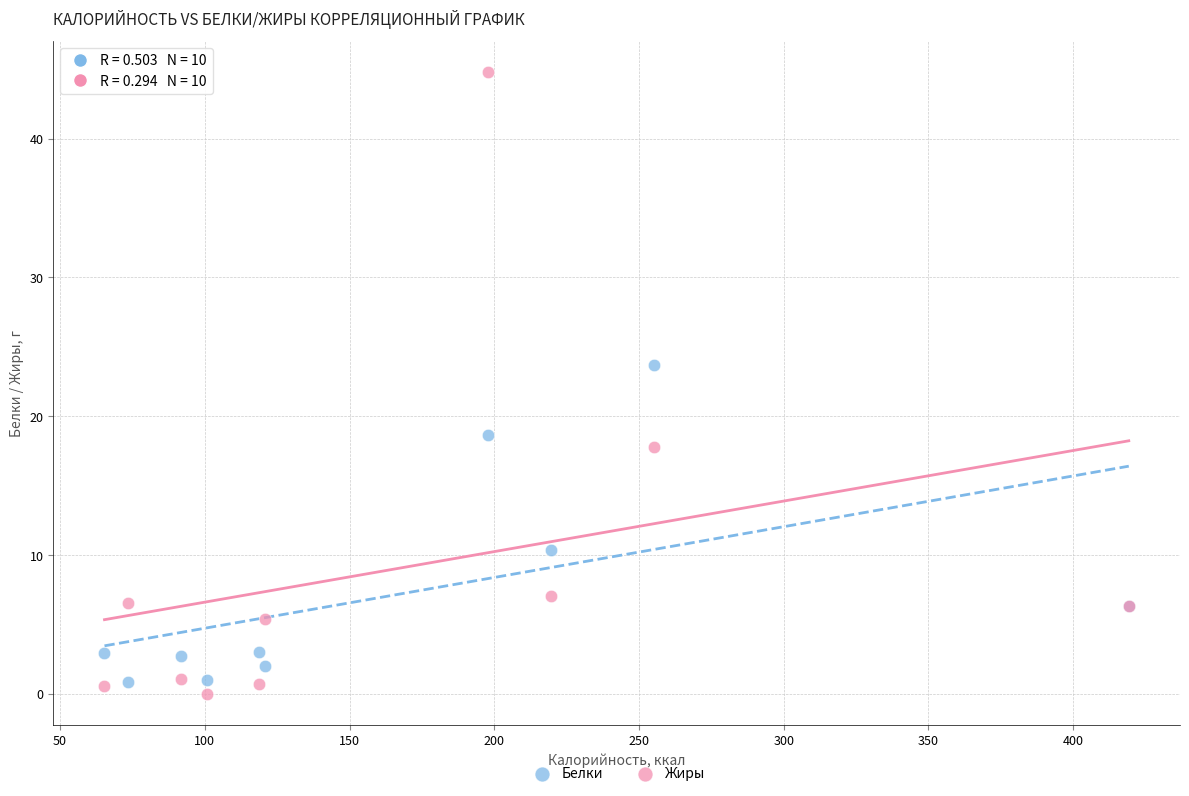

Which series has the widest spread of Y values?

Жиры